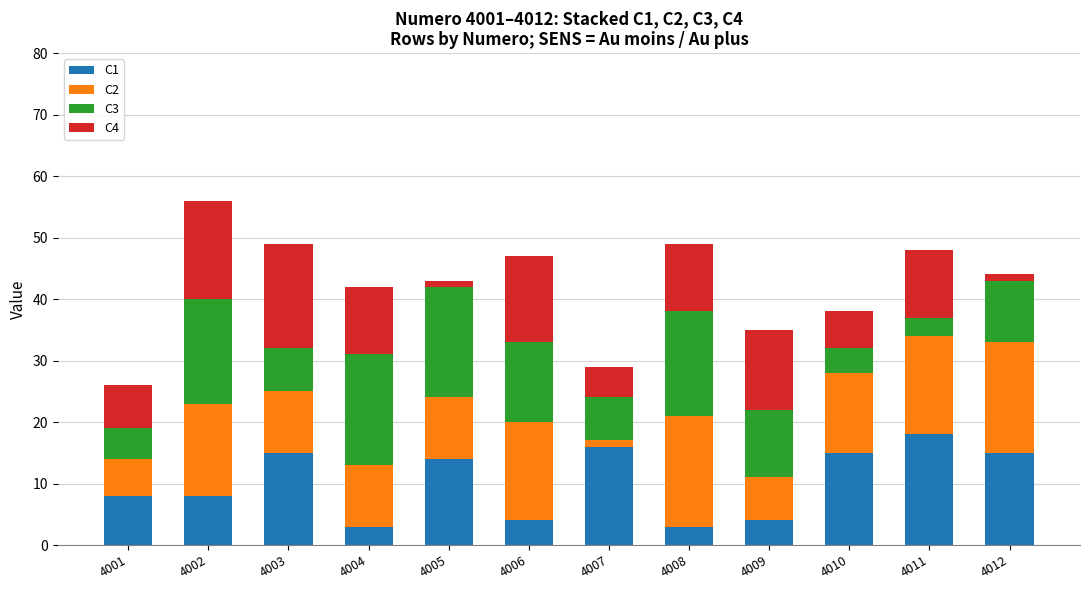

At which category is the sum across all series the highest?

4002